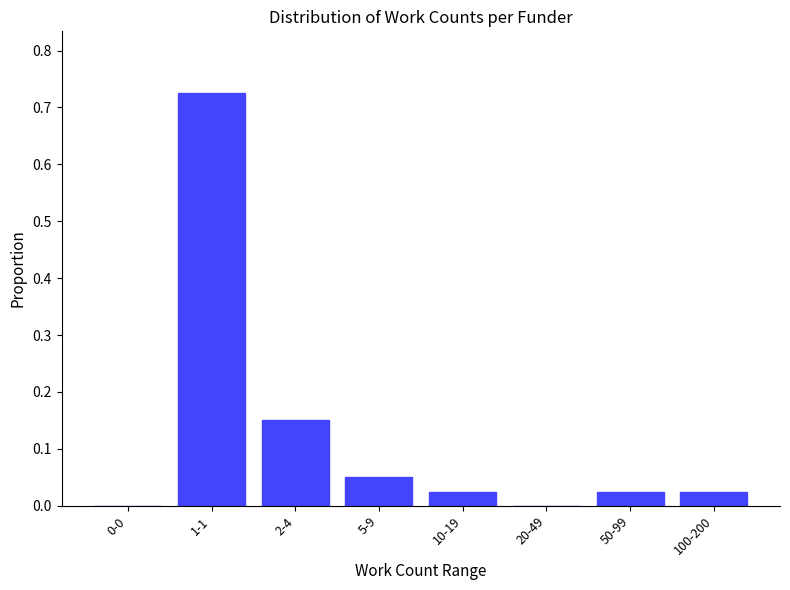

Which label corresponds to the largest value in the chart?

1-1